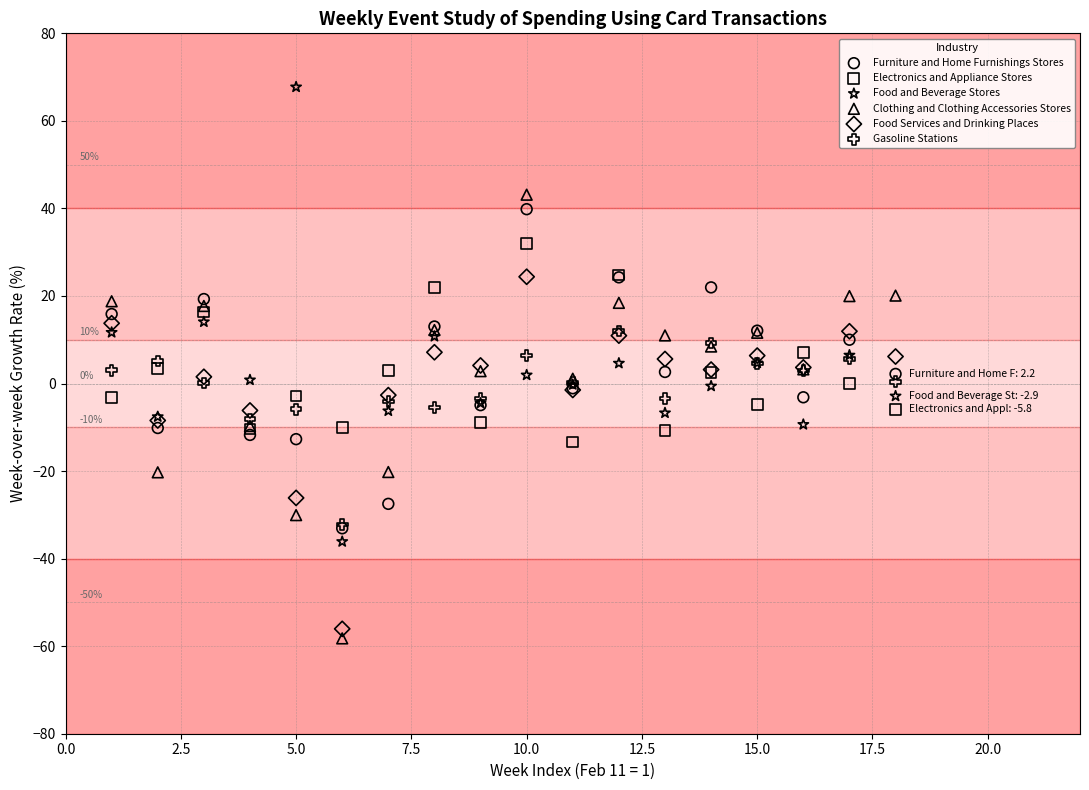

What are all the series names shown in the legend?

Furniture and Home Furnishings Stores, Electronics and Appliance Stores, Food and Beverage Stores, Clothing and Clothing Accessories Stores, Food Services and Drinking Places, Gasoline Stations